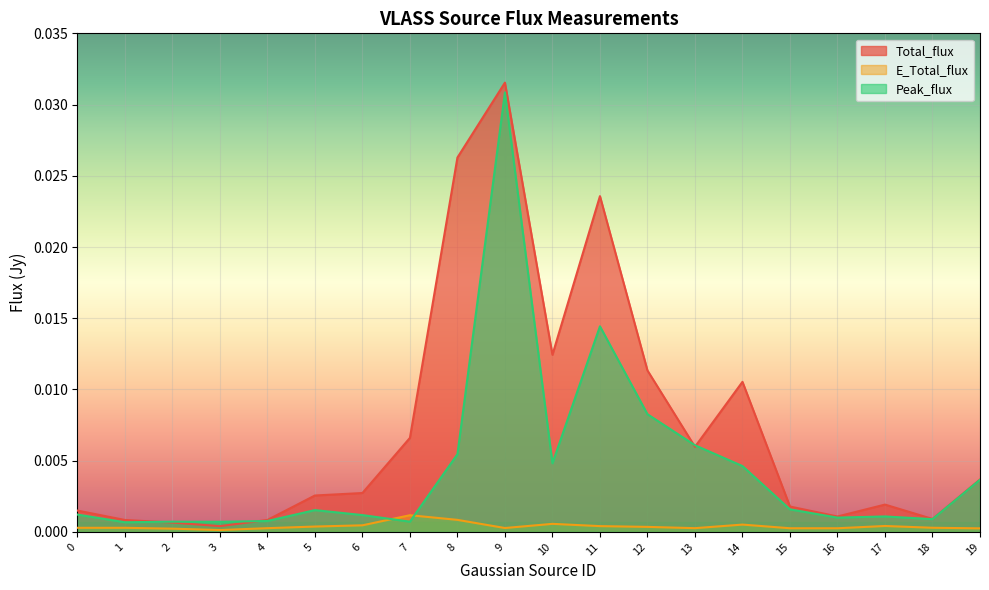

Does the chart display data point markers on the line(s)?

No